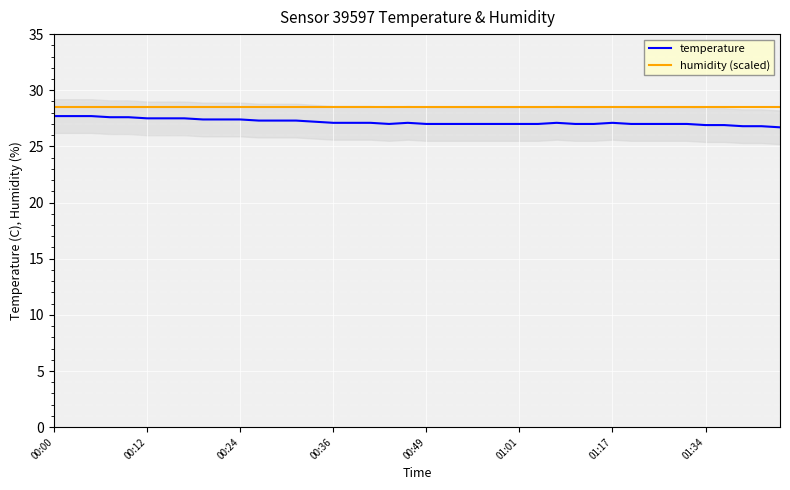

List the series in order of their overall mean, highest first.

humidity (scaled), temperature